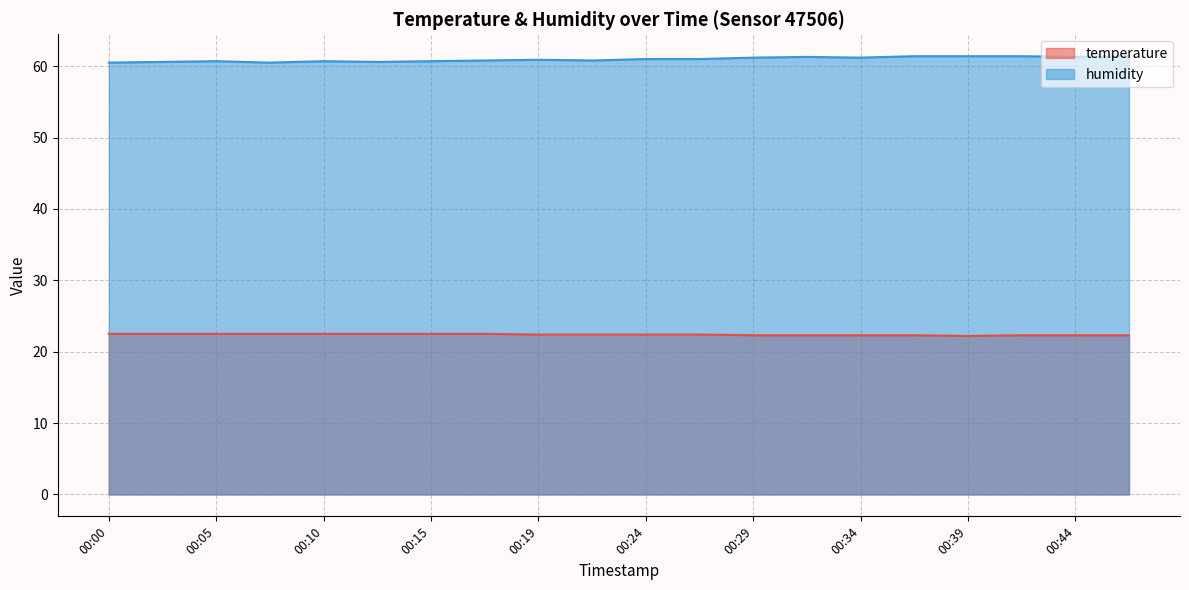

Rank the categories by temperature value from lowest to highest.

00:39, 00:29, 00:32, 00:34, 00:36, 00:41, 00:44, 00:46, 00:19, 00:22, 00:24, 00:27, 00:00, 00:02, 00:05, 00:07, 00:10, 00:12, 00:15, 00:17